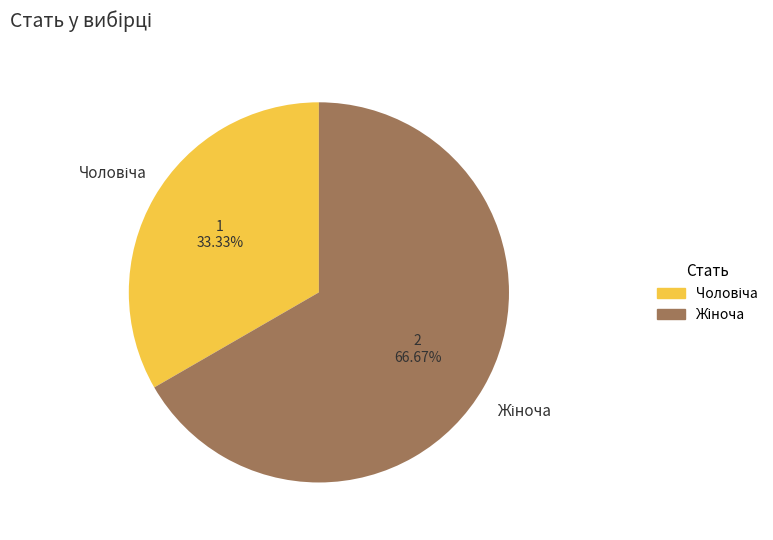

How many slices are in this pie chart?

2